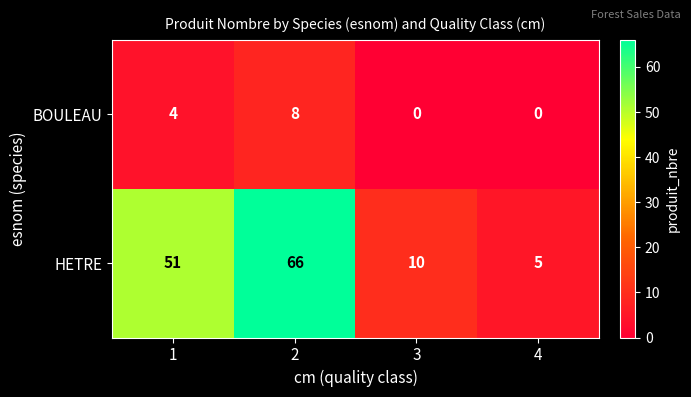

At how many categories does at least one series exceed 54?

1